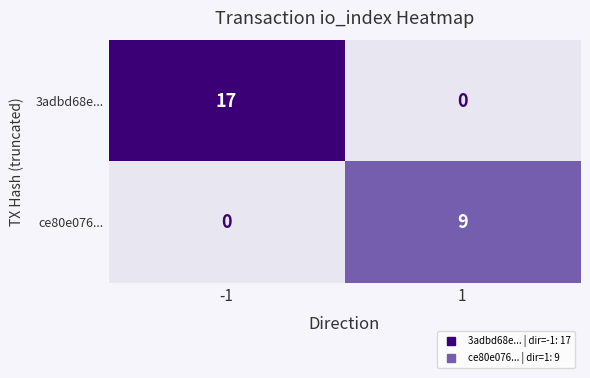

True or false: 3adbd68e... has a value of 4 at -1.

False